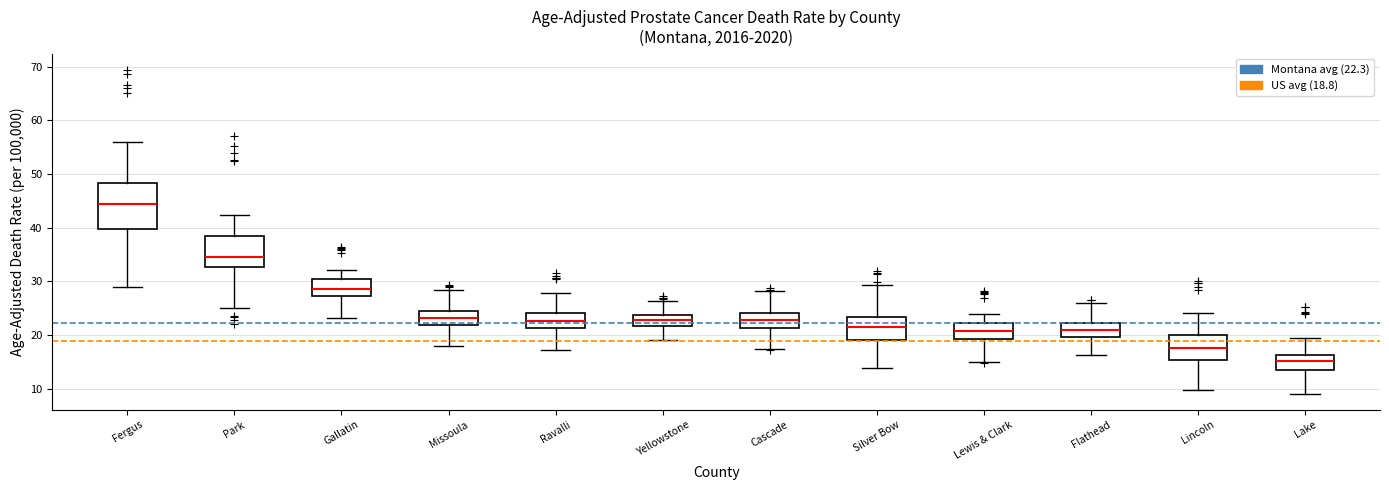

Where does the median line of the box for Lake sit on the y-axis? The values are not printed on the chart, so give them approximately, as read against the axis.

15